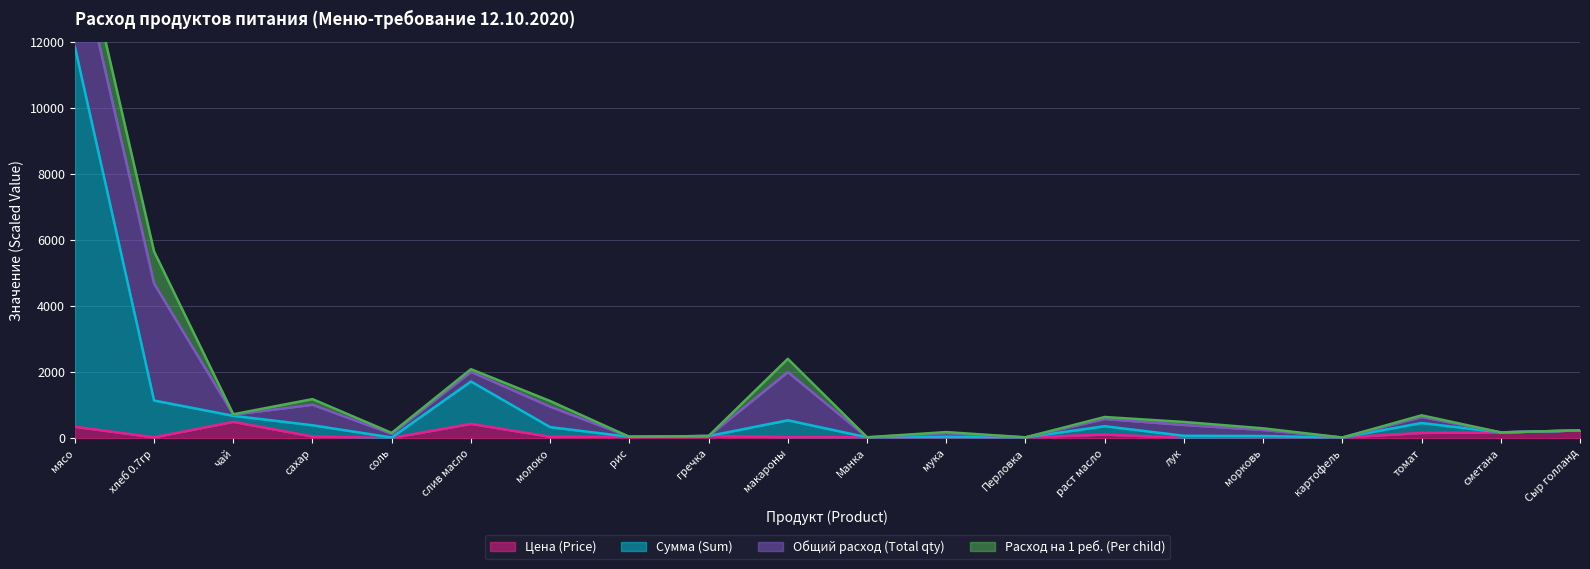

Does the chart have visible grid lines?

Yes